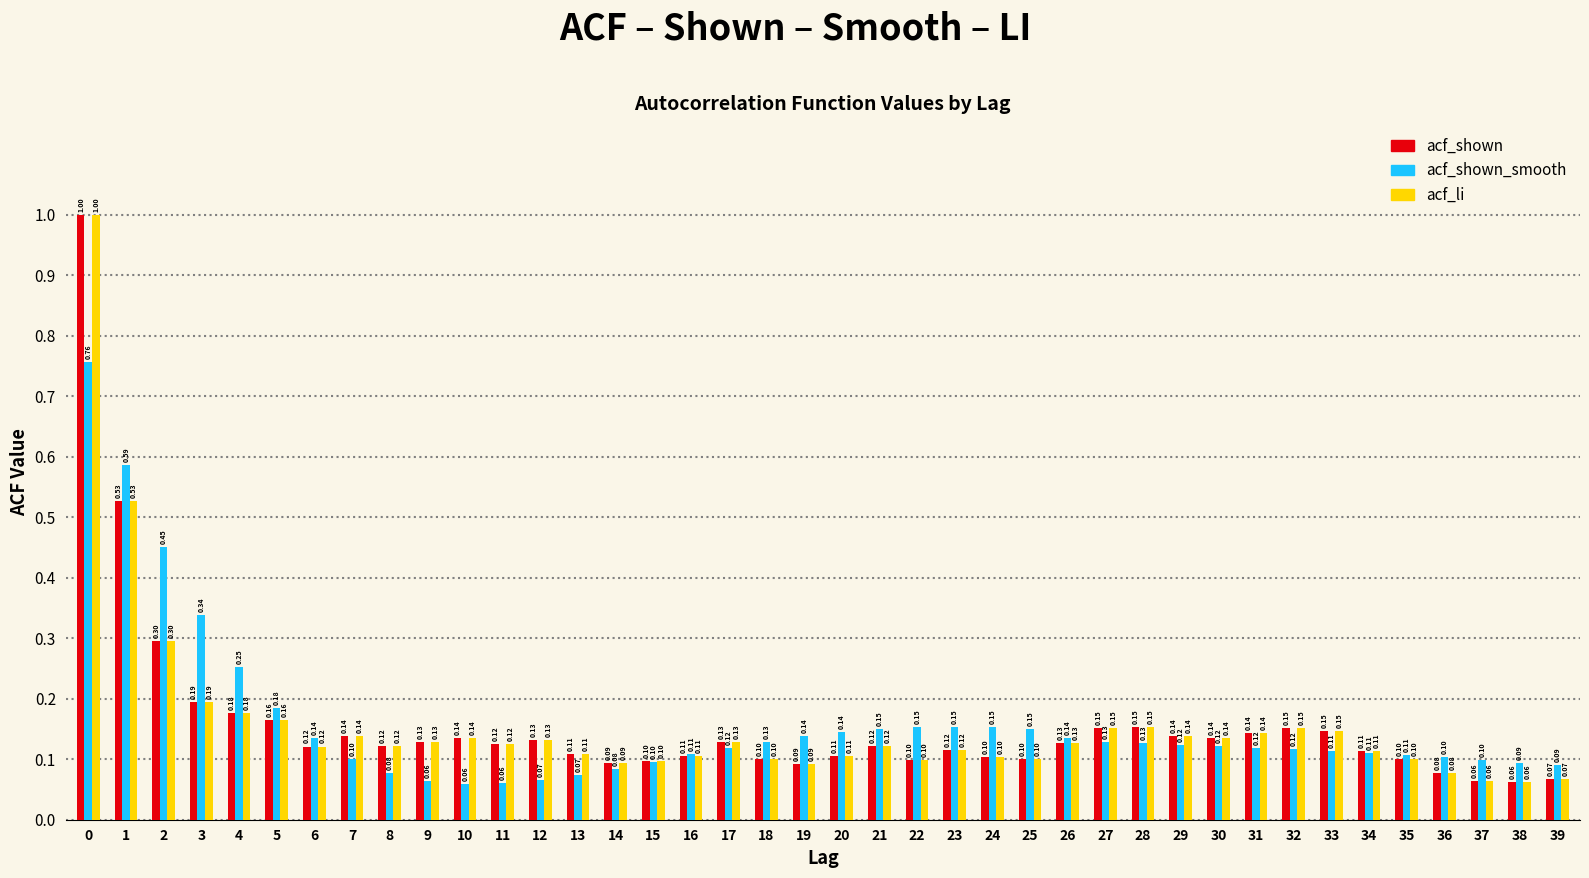

What is the difference between the maximum and second lowest values in the acf_shown_smooth series?

0.7